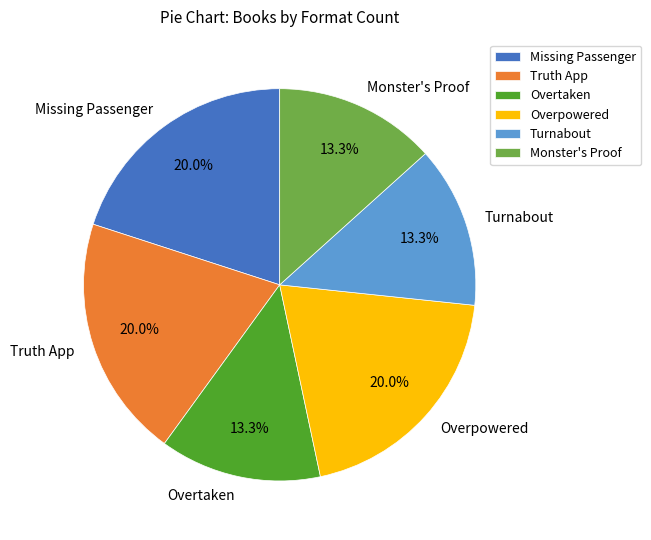

Count the number of slices in the pie.

6